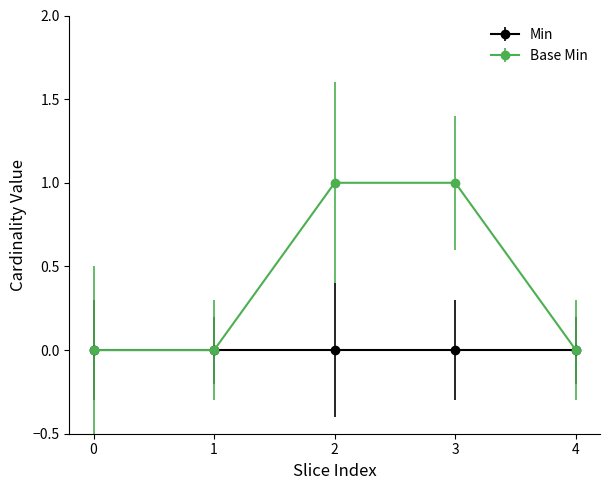

Which series changed the most between 1 and 3?

Base Min